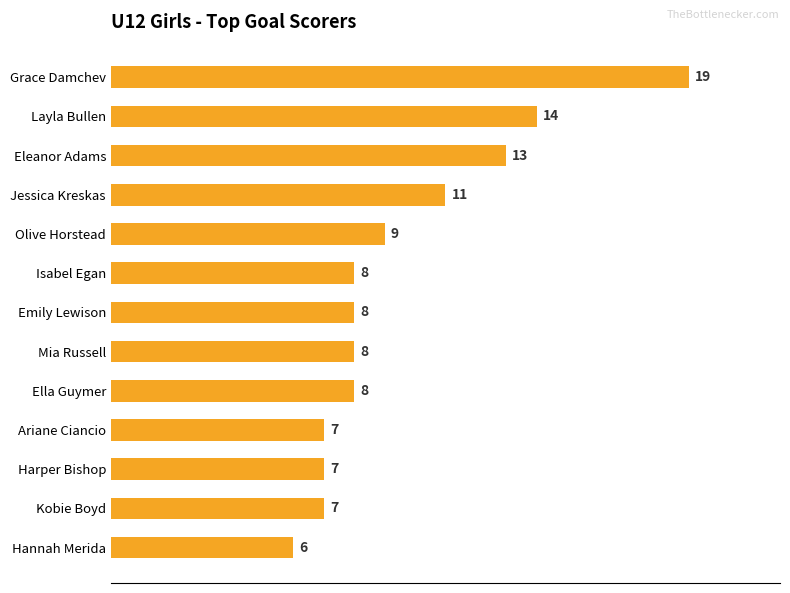

What is the value of the 1st bar from the top?

19